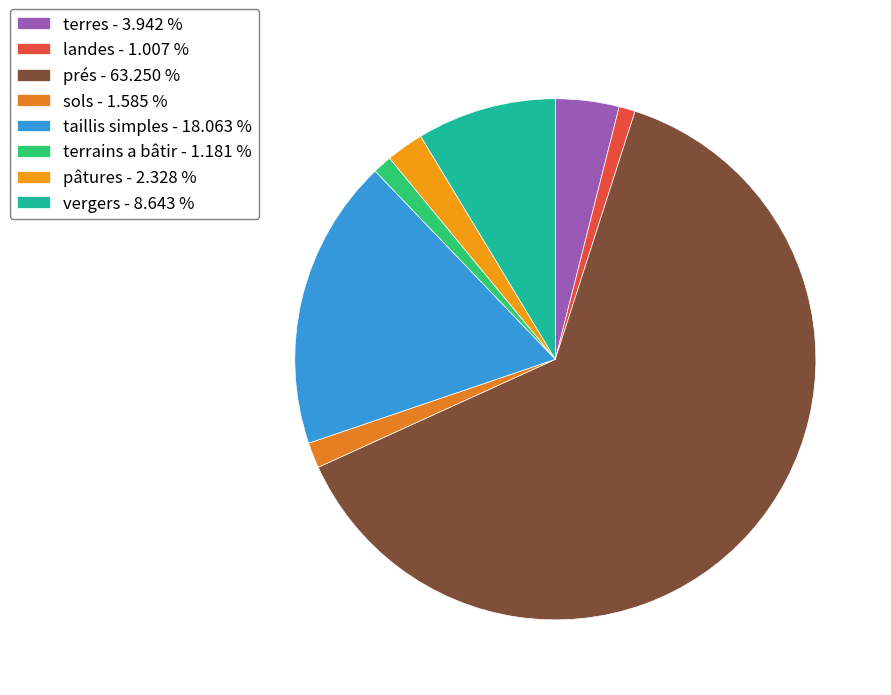

Which category has the biggest portion of the pie?

prés